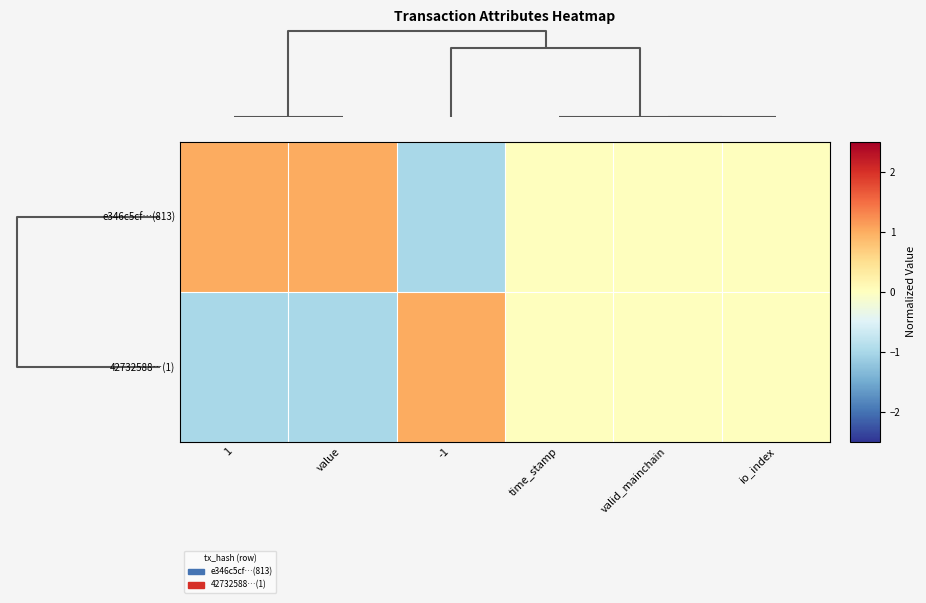

Which category has the highest value across all series?

1